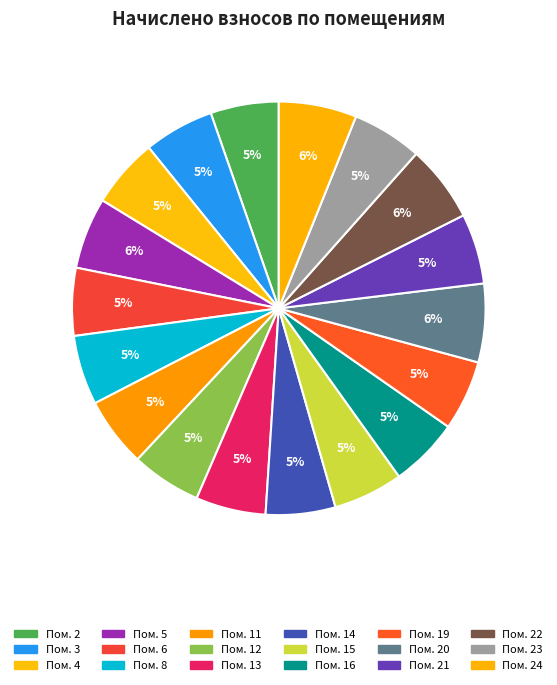

How many slices are in this pie chart?

18